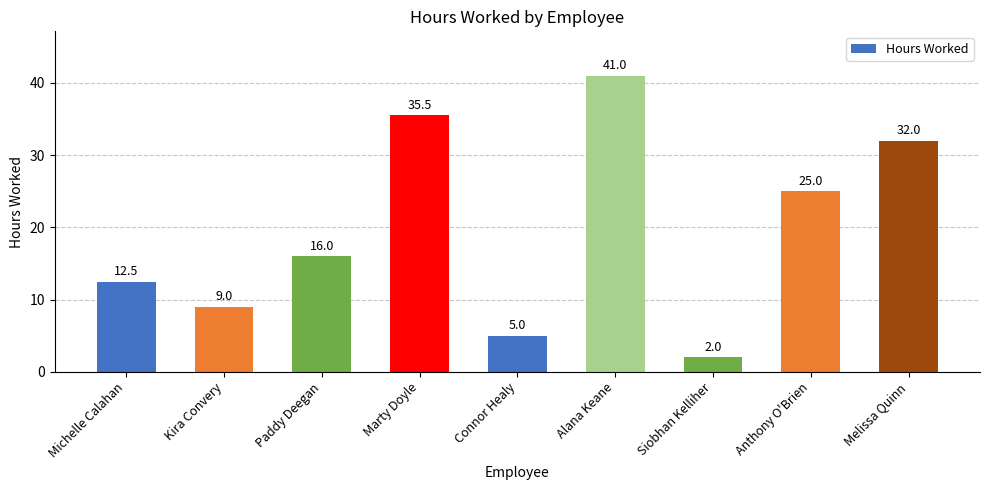

Which label corresponds to the smallest value in the chart?

Siobhan Kelliher